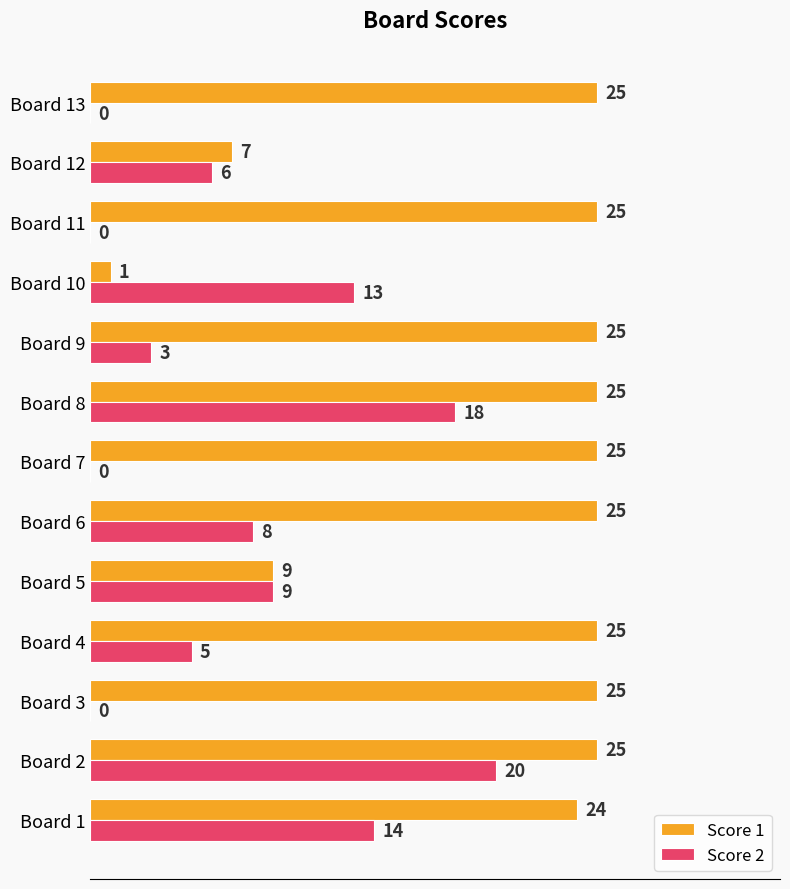

What are all the series names shown in the legend?

Score 1, Score 2